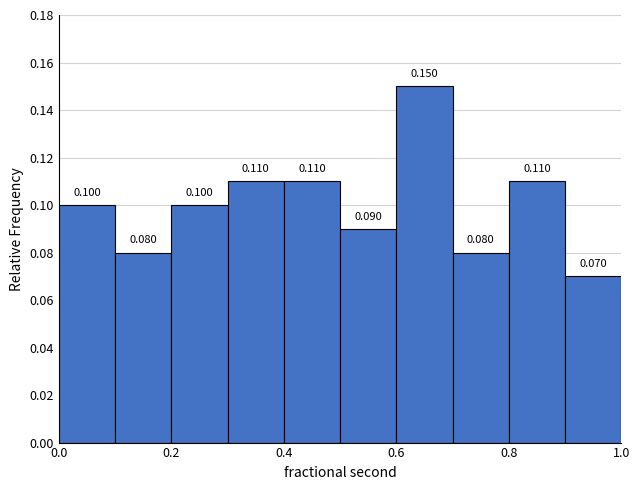

Reading left to right, transcribe this chart: for each bar, give the range it covers on the x-axis and its height.

0.0 to 0.1: 0.100
0.1 to 0.2: 0.080
0.2 to 0.3: 0.100
0.3 to 0.4: 0.110
0.4 to 0.5: 0.110
0.5 to 0.6: 0.090
0.6 to 0.7: 0.150
0.7 to 0.8: 0.080
0.8 to 0.9: 0.110
0.9 to 1.0: 0.070